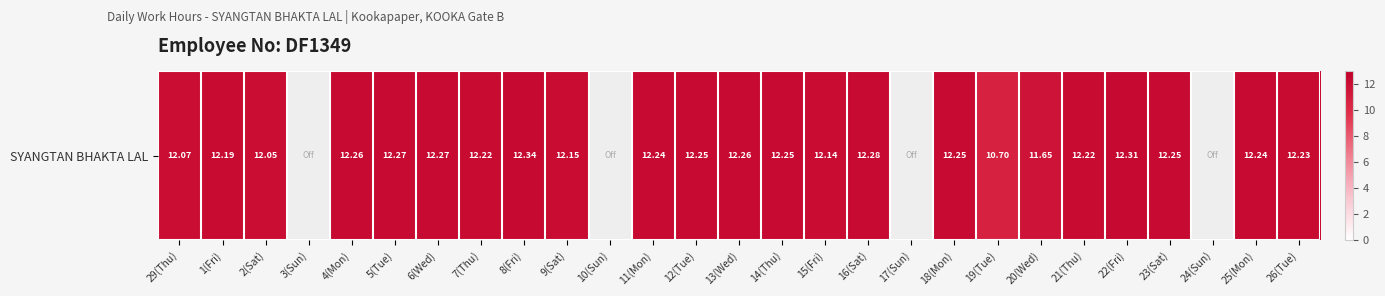

Reading left to right, transcribe all the data shown in this chart.

29(Thu)=12.1	1(Fri)=12.2	2(Sat)=12.1	3(Sun)=0.0	4(Mon)=12.3	5(Tue)=12.3	6(Wed)=12.3	7(Thu)=12.2	8(Fri)=12.3	9(Sat)=12.2	10(Sun)=0.0	11(Mon)=12.2	12(Tue)=12.2	13(Wed)=12.3	14(Thu)=12.2	15(Fri)=12.1	16(Sat)=12.3	17(Sun)=0.0	18(Mon)=12.2	19(Tue)=10.7	20(Wed)=11.7	21(Thu)=12.2	22(Fri)=12.3	23(Sat)=12.2	24(Sun)=0.0	25(Mon)=12.2	26(Tue)=12.2